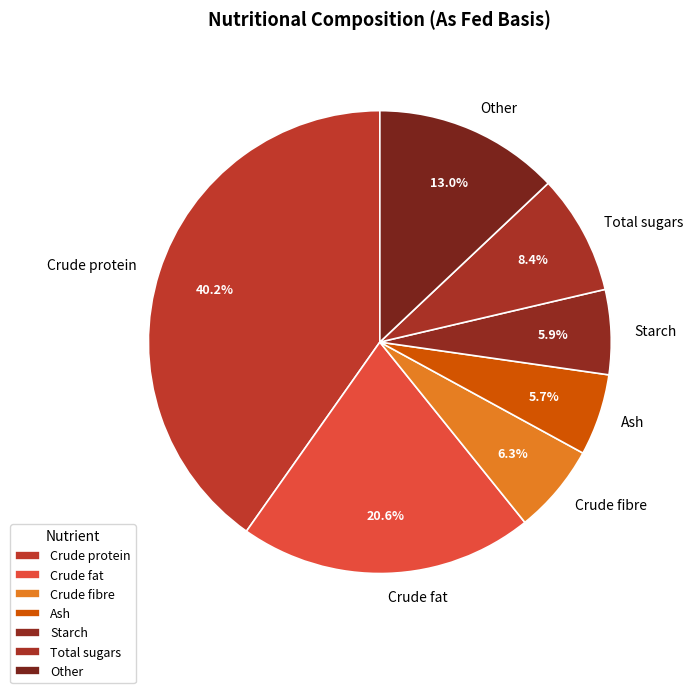

What portion of the pie excludes Crude fibre?

93.7%